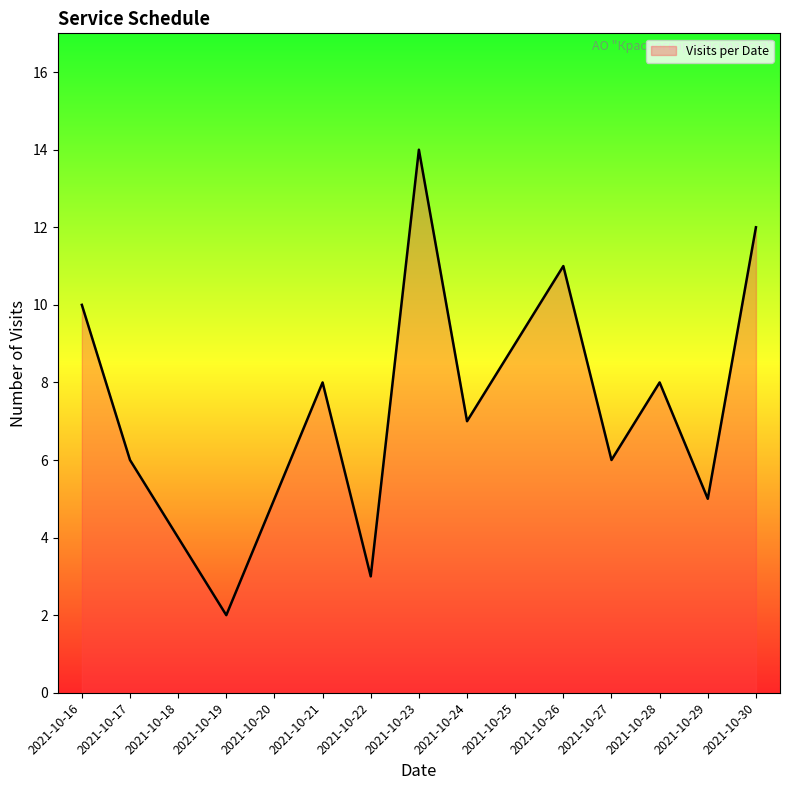

At which label does the data first exceed 7?

2021-10-16